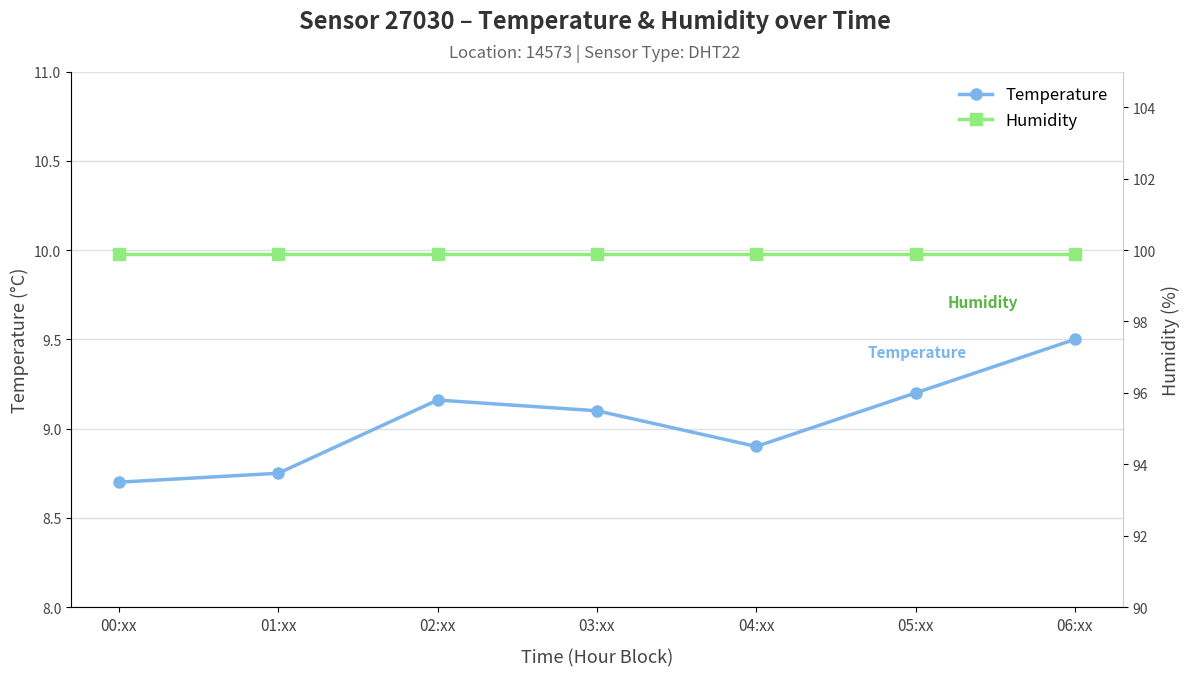

Which series has the largest total across all categories?

Humidity